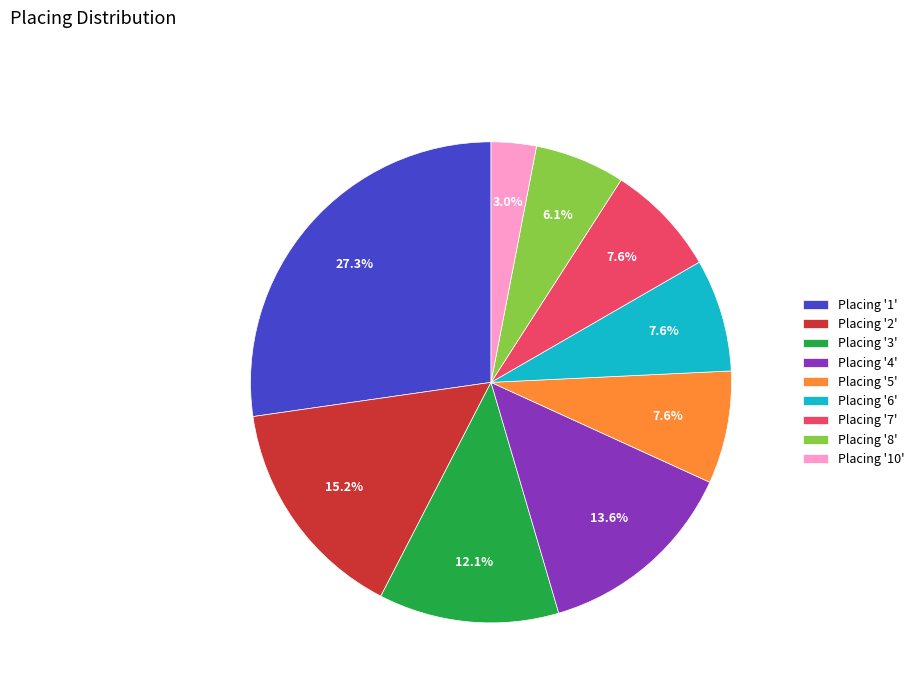

Which slice is the smallest?

Placing '10'